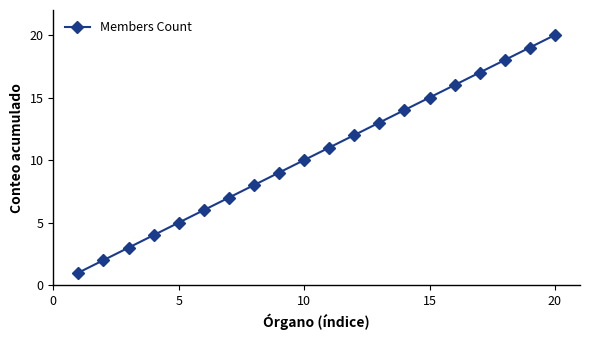

True or false: there are more than 2 points higher than both neighbors.

False